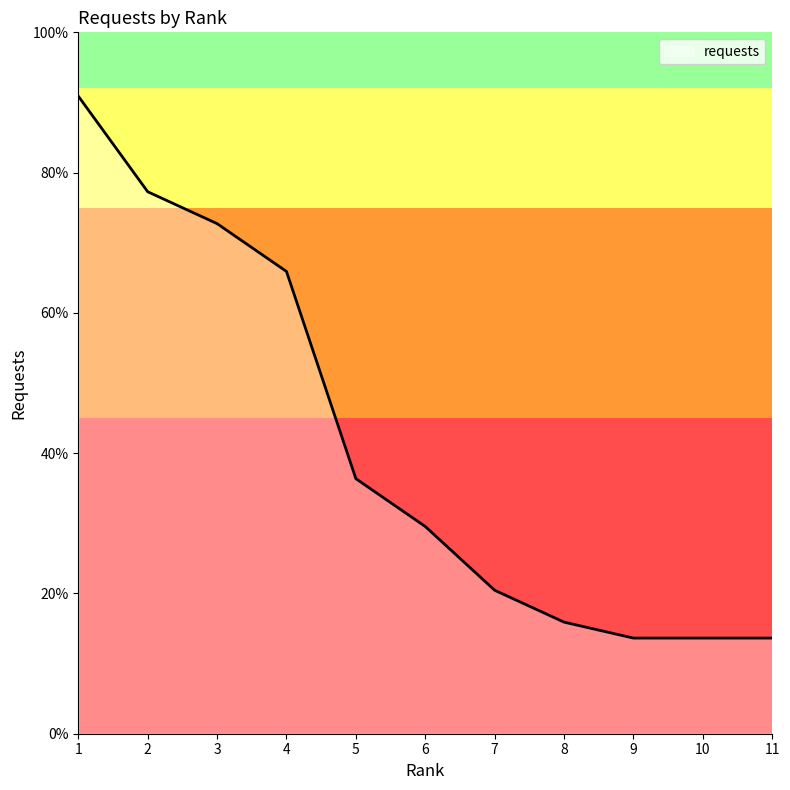

List the labels in order of value, largest first.

1, 2, 3, 4, 5, 6, 7, 8, 9, 10, 11